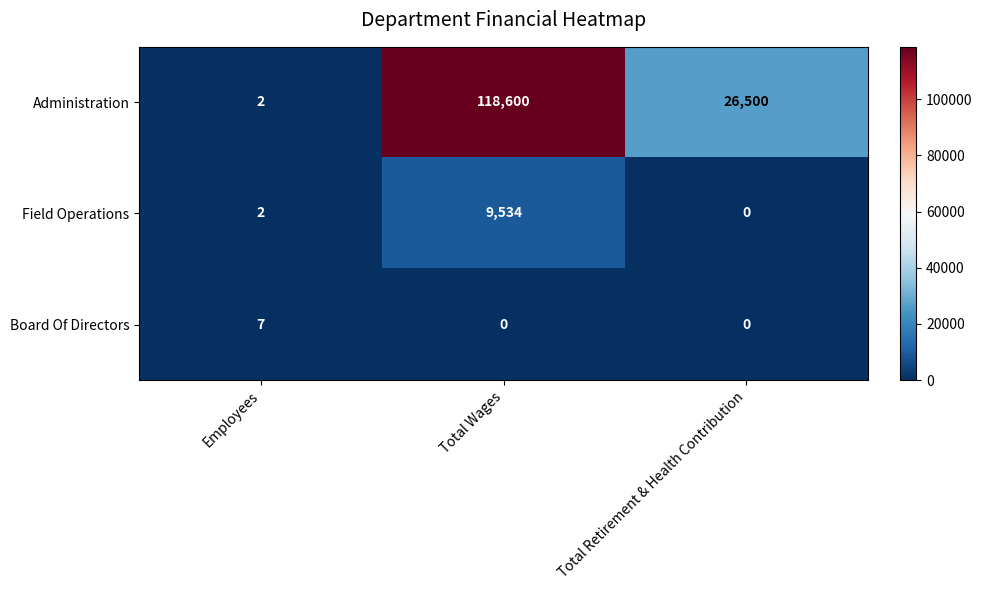

At which category does the chart reach its peak across all series?

Total Wages